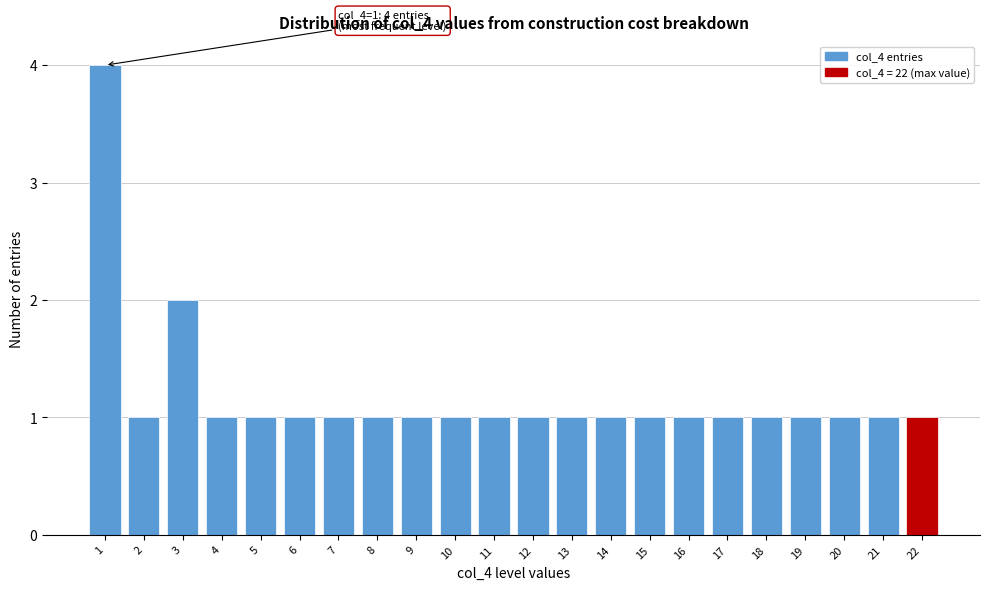

Reading left to right, list all the values displayed in this chart.

4	1	2	1	1	1	1	1	1	1	1	1	1	1	1	1	1	1	1	1	1	1